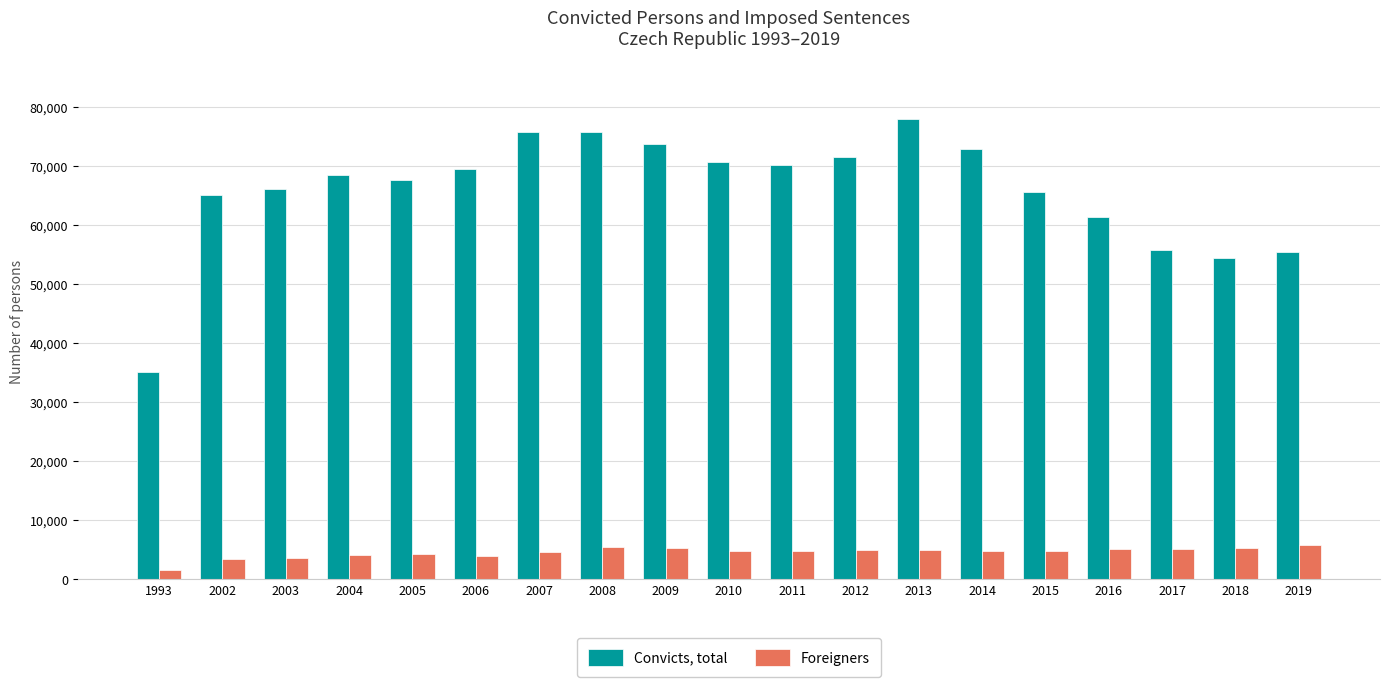

Where is Convicts, total nearest to the value 56566?

2017